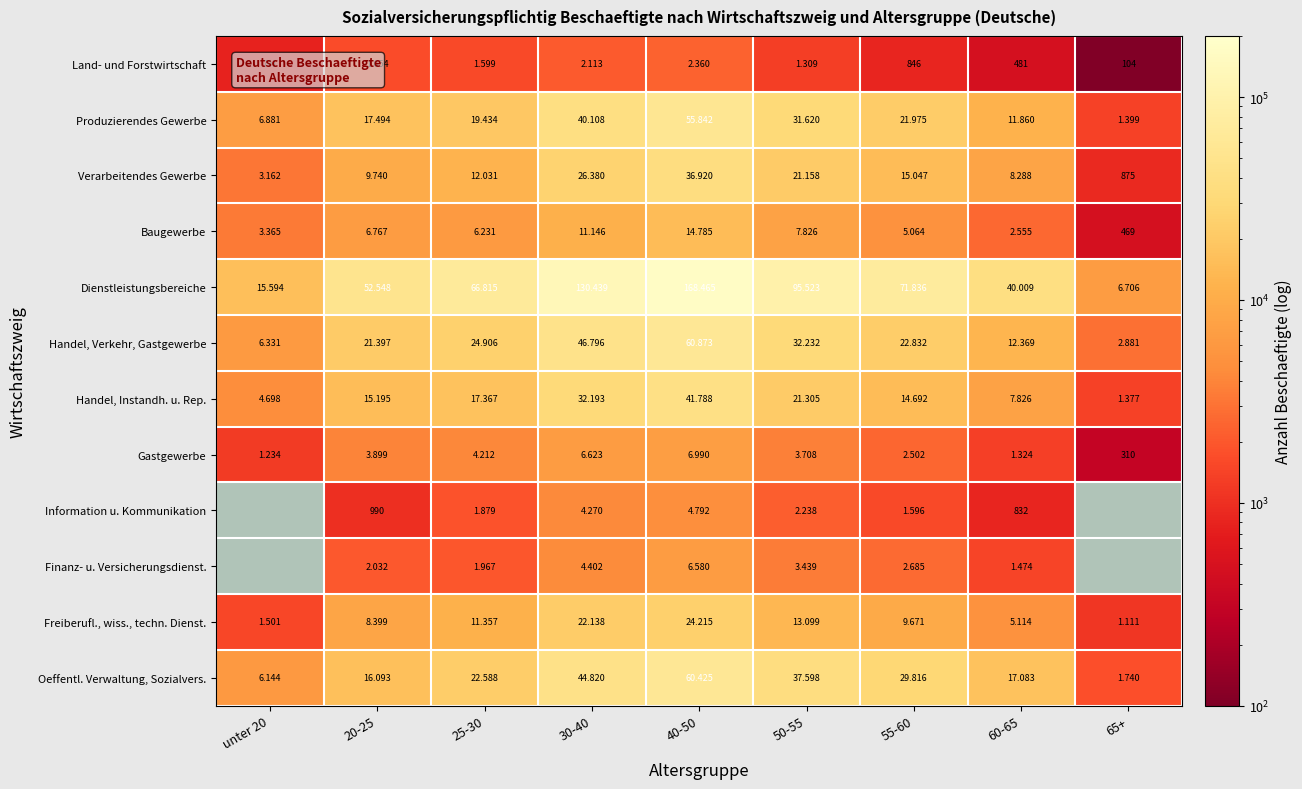

What is the smallest value displayed?

104.0